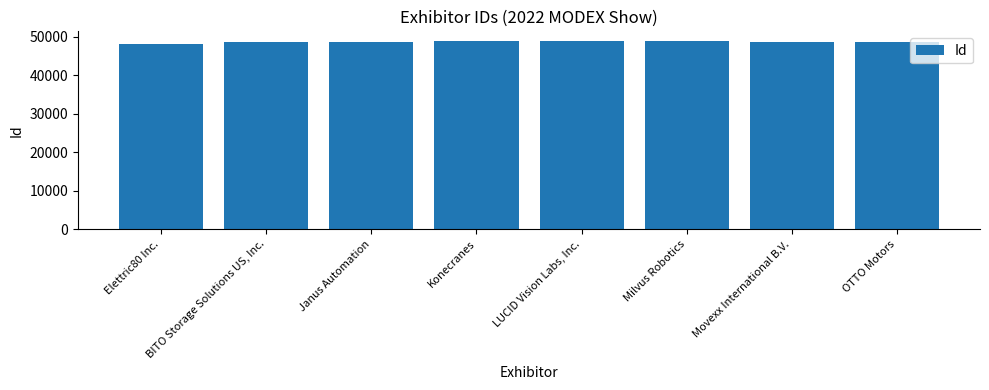

Approximately how many times larger is the value at Janus Automation compared to Milvus Robotics?

1.0